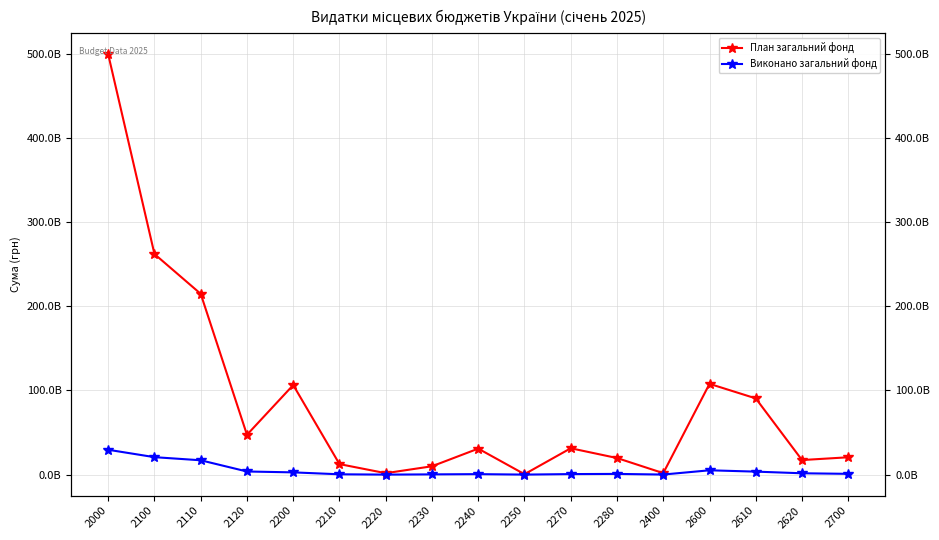

The value of Виконано загальний фонд at 2200 is 2653410626.9. True or false?

True